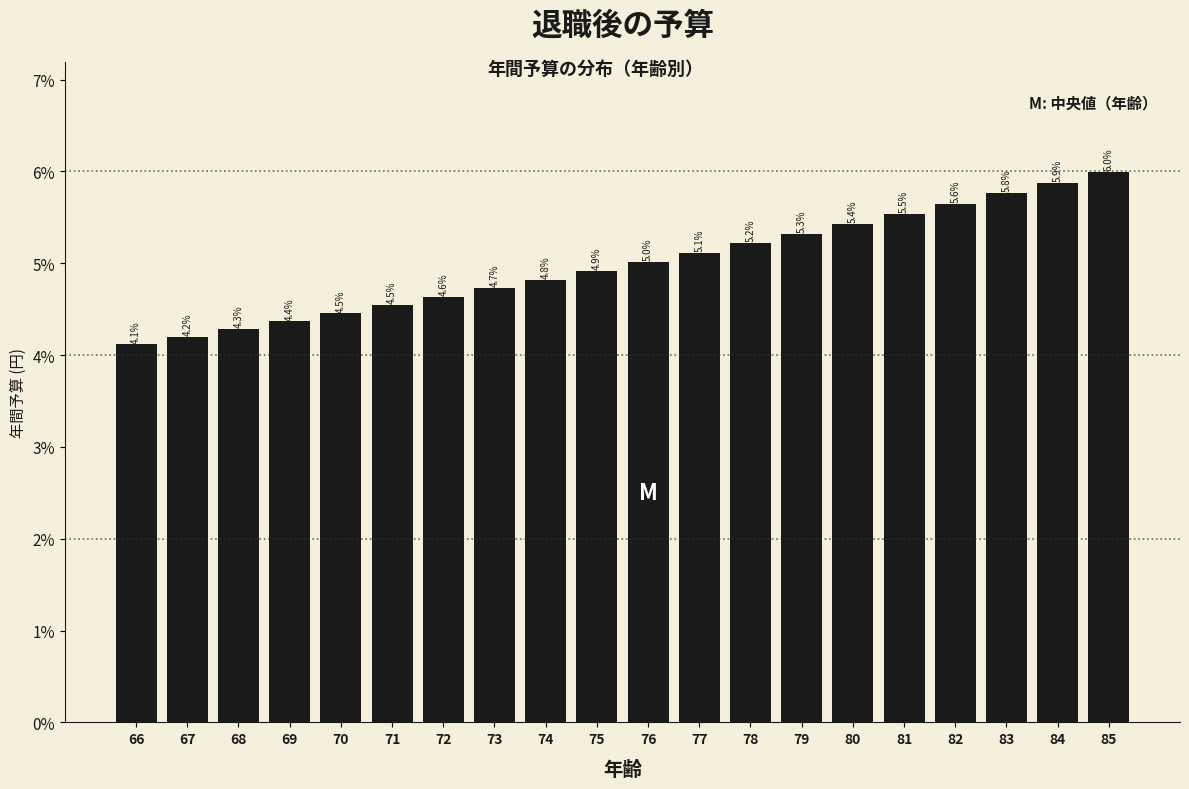

Reading right to left, what are all the values shown in this chart?

85=6.0	84=5.9	83=5.8	82=5.6	81=5.5	80=5.4	79=5.3	78=5.2	77=5.1	76=5.0	75=4.9	74=4.8	73=4.7	72=4.6	71=4.5	70=4.5	69=4.4	68=4.3	67=4.2	66=4.1